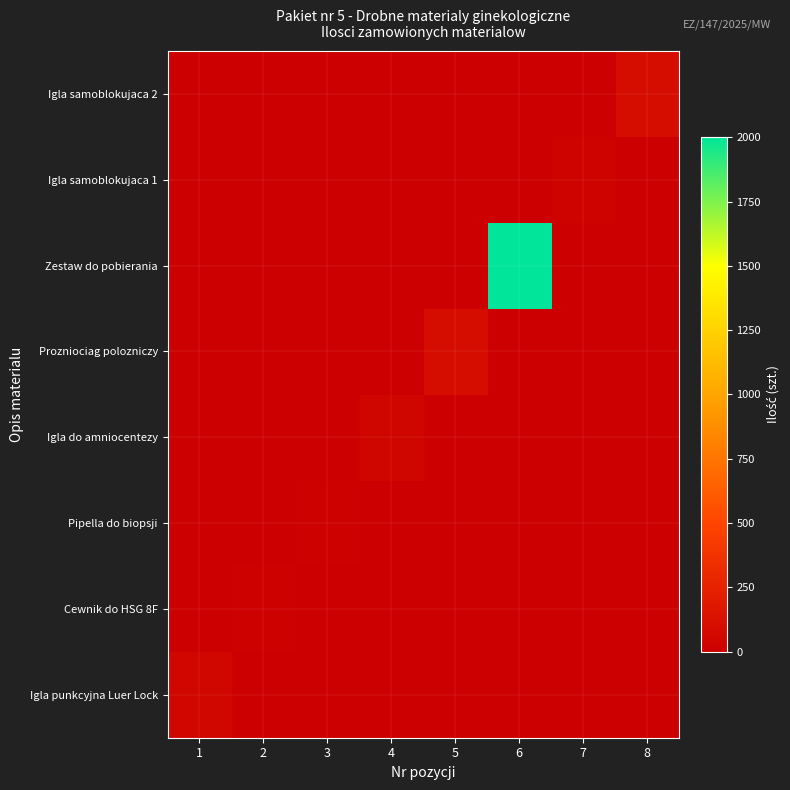

What is the total value across all series at 8?

100